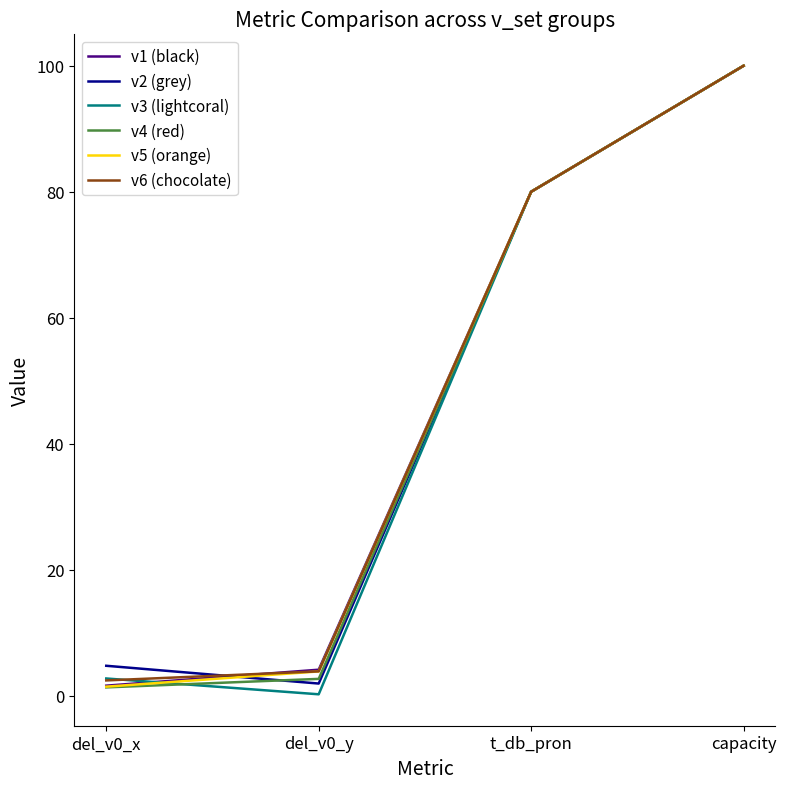

List the labels in order of v2 (grey) value, smallest first.

del_v0_y, del_v0_x, t_db_pron, capacity